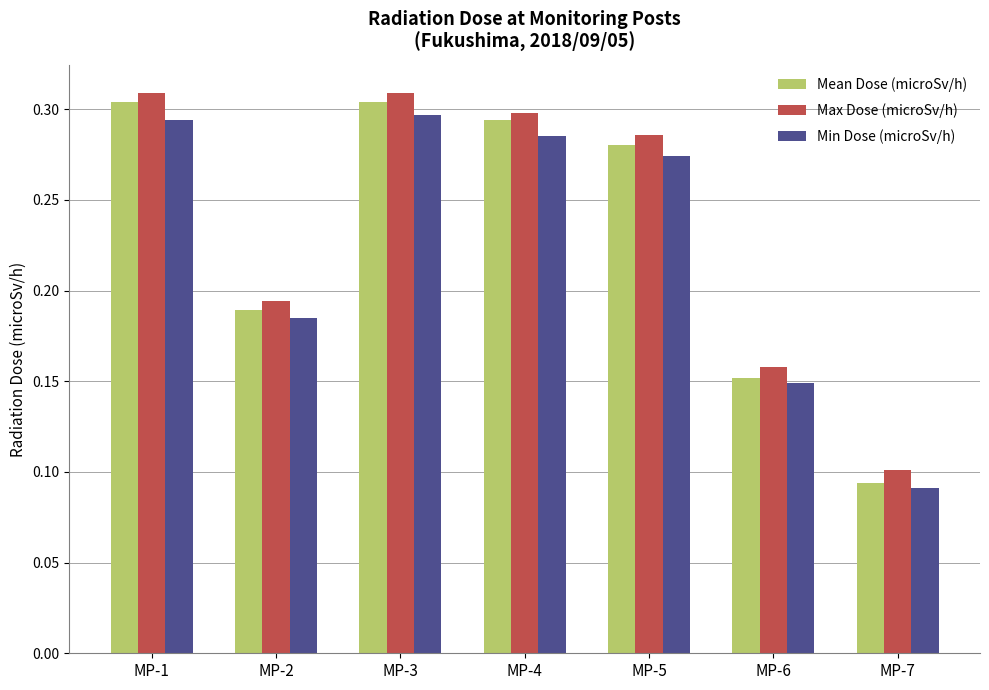

What are all the series names shown in the legend?

Mean Dose (microSv/h), Max Dose (microSv/h), Min Dose (microSv/h)